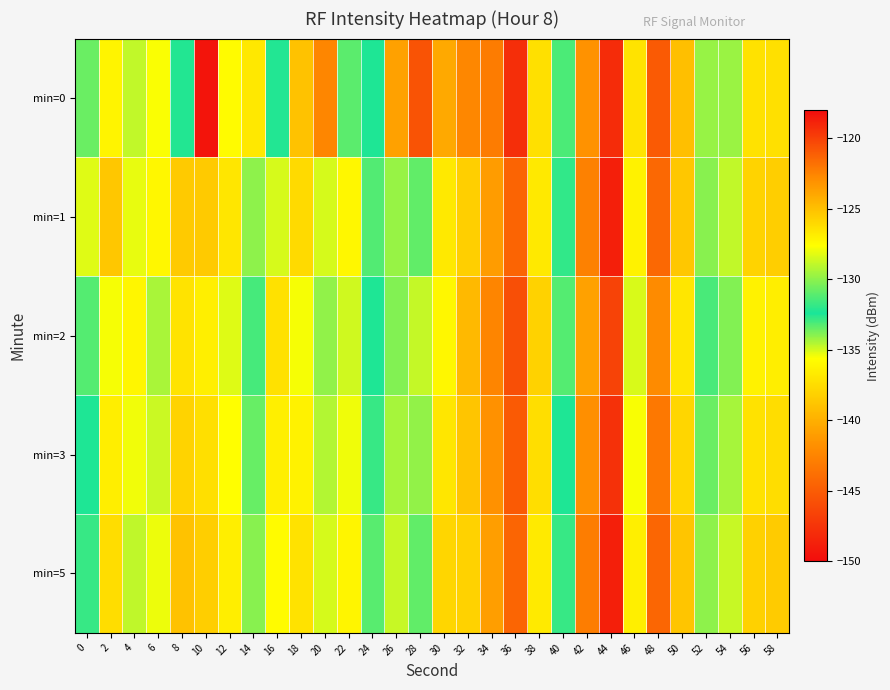

Reading left to right, list all the values displayed in this chart.

min=0: 0=-130.7	2=-136.2	4=-128.9	6=-135.5	8=-132.5	10=-149.5	12=-127.5	14=-136.9	16=-132.2	18=-125.1	20=-122.6	22=-131.0	24=-132.4	26=-140.8	28=-145.5	30=-124.0	32=-142.3	34=-142.9	36=-147.8	38=-137.3	40=-133.1	42=-123.1	44=-119.2	46=-126.5	48=-121.0	50=-125.0	52=-129.8	54=-129.7	56=-126.4	58=-126.3
min=1: 0=-135.2	2=-125.3	4=-135.3	6=-127.3	8=-125.4	10=-125.4	12=-126.6	14=-130.0	16=-135.0	18=-126.1	20=-128.5	22=-127.3	24=-131.2	26=-129.8	28=-133.4	30=-126.7	32=-138.2	34=-141.1	36=-144.5	38=-136.8	40=-131.9	42=-122.4	44=-118.7	46=-127.1	48=-121.5	50=-125.3	52=-130.1	54=-128.9	56=-125.8	58=-125.6
min=2: 0=-133.2	2=-127.8	4=-136.1	6=-129.4	8=-126.5	10=-127.0	12=-128.3	14=-131.5	16=-137.2	18=-127.8	20=-129.9	22=-128.6	24=-132.5	26=-130.2	28=-134.8	30=-127.3	32=-139.5	34=-142.4	36=-145.8	38=-138.1	40=-133.2	42=-123.7	44=-120.1	46=-128.4	48=-122.8	50=-126.6	52=-131.4	54=-130.2	56=-127.1	58=-126.9
min=3: 0=-132.5	2=-126.9	4=-135.4	6=-128.7	8=-125.8	10=-126.3	12=-127.6	14=-130.8	16=-136.5	18=-127.1	20=-129.2	22=-127.9	24=-131.8	26=-129.5	28=-134.1	30=-126.6	32=-138.8	34=-141.7	36=-145.1	38=-137.4	40=-132.5	42=-123.0	44=-119.4	46=-127.7	48=-122.1	50=-125.9	52=-130.7	54=-129.5	56=-126.4	58=-126.2
min=5: 0=-131.8	2=-126.2	4=-134.7	6=-128.0	8=-125.1	10=-125.6	12=-126.9	14=-130.1	16=-135.8	18=-126.4	20=-128.5	22=-127.2	24=-131.1	26=-128.8	28=-133.4	30=-125.9	32=-138.1	34=-141.0	36=-144.4	38=-136.7	40=-131.8	42=-122.3	44=-118.7	46=-127.0	48=-121.4	50=-125.2	52=-130.0	54=-128.8	56=-125.7	58=-125.5